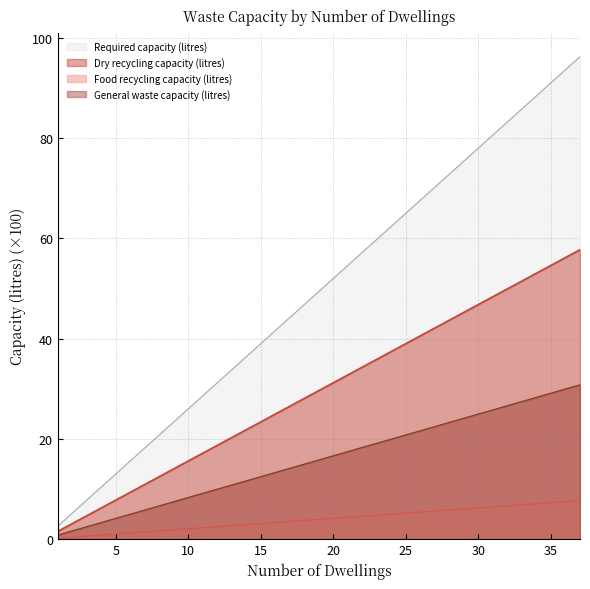

The value of Required capacity (litres) at 7 is 10.9. True or false?

True